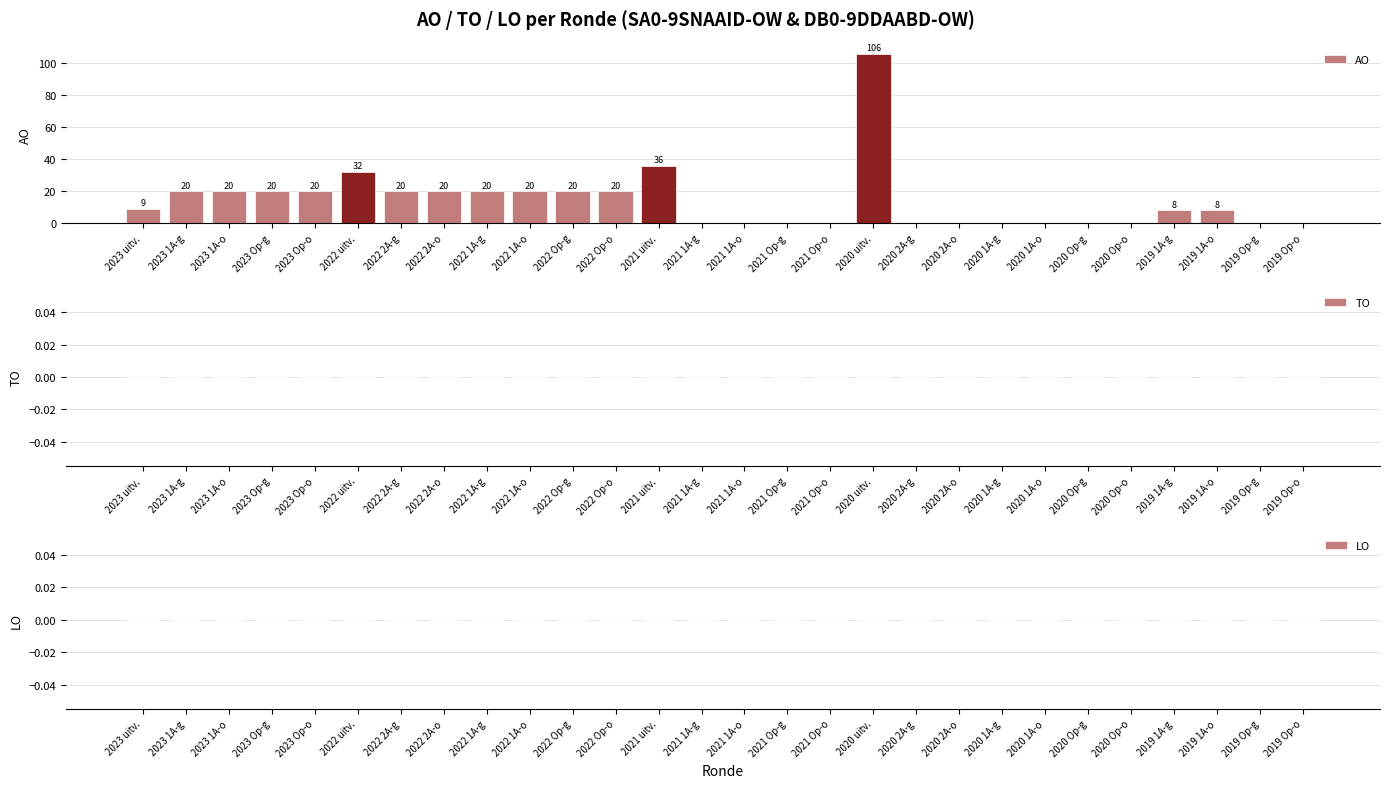

At which label is the value closest to 53?

2021 uitv.